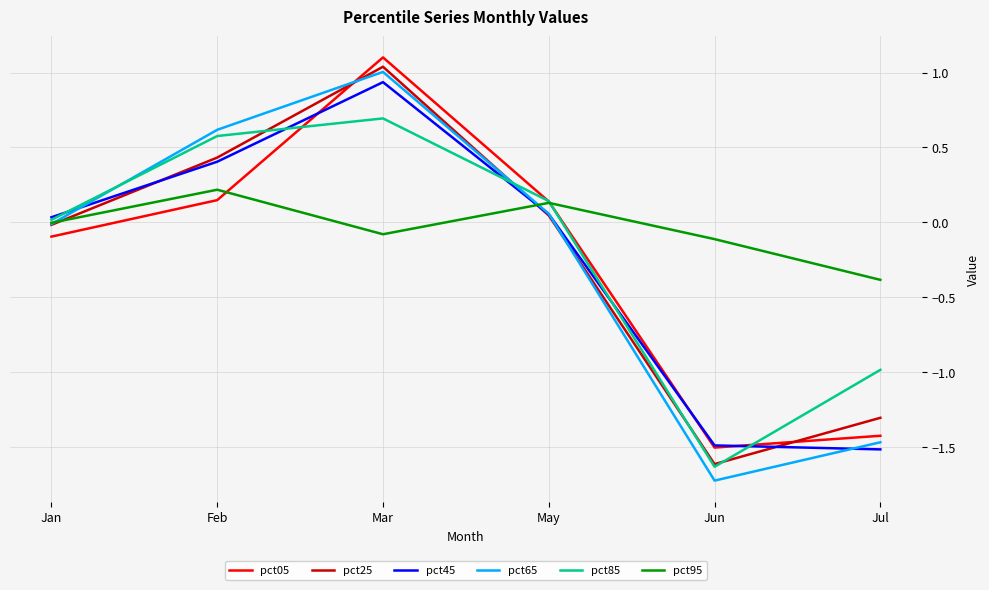

What is the difference between the pct25 values at Jul and Jan?

1.3